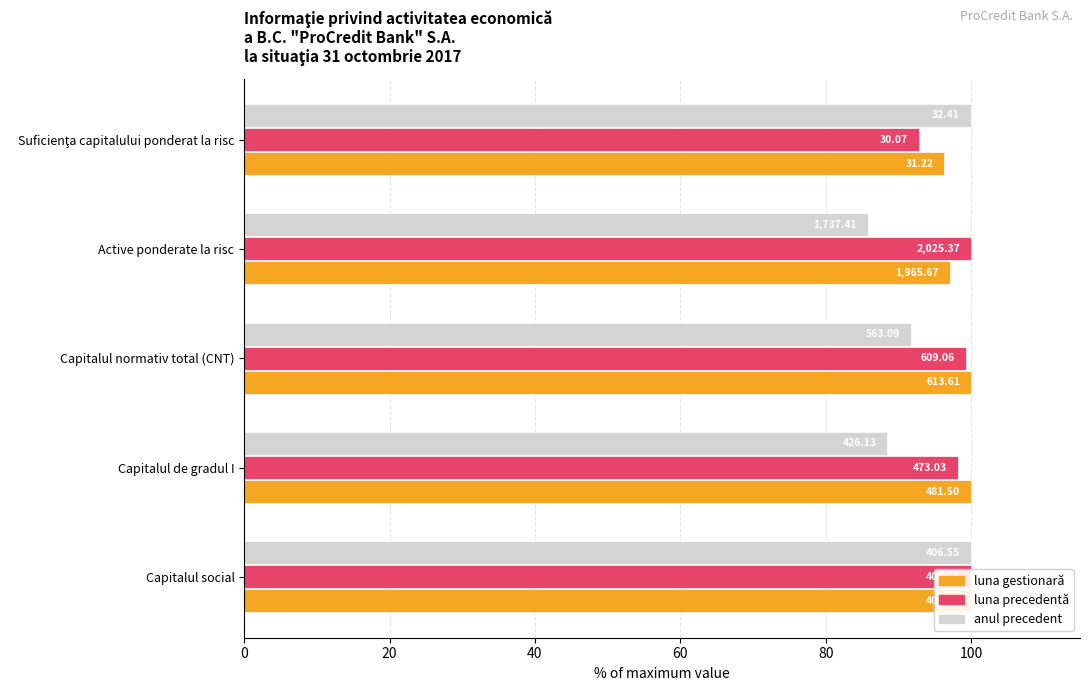

What is the maximum value for luna precedentă?

100.0